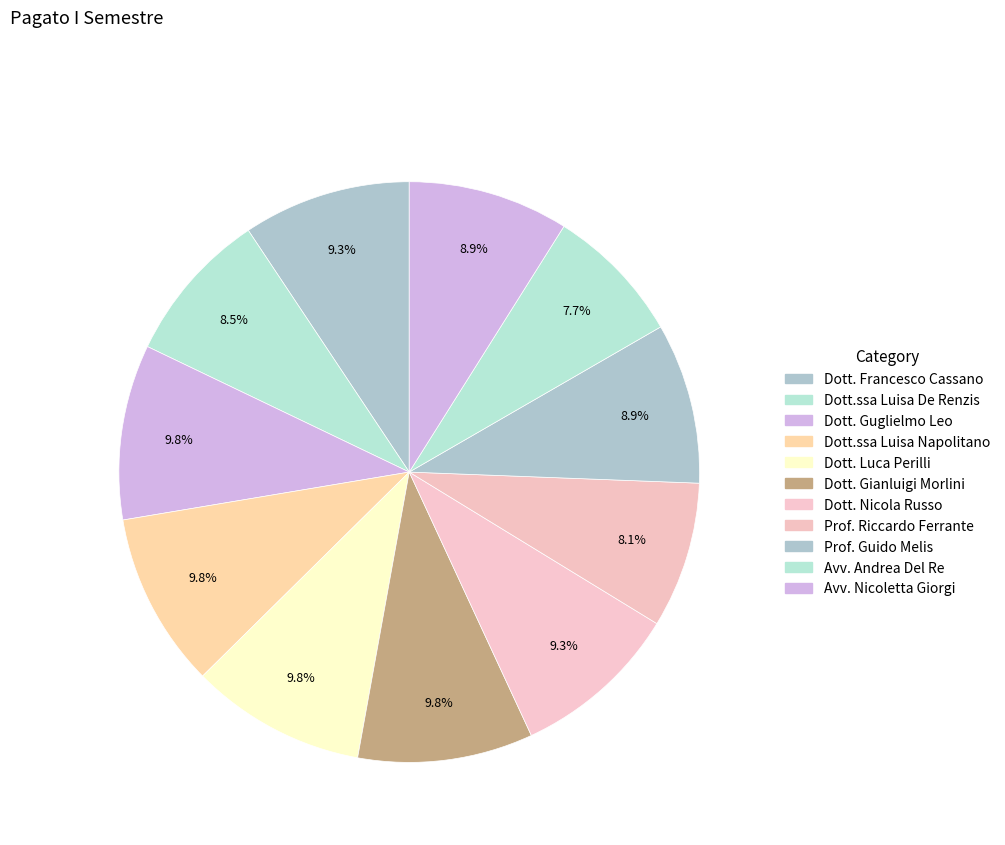

How many slices are in this pie chart?

11